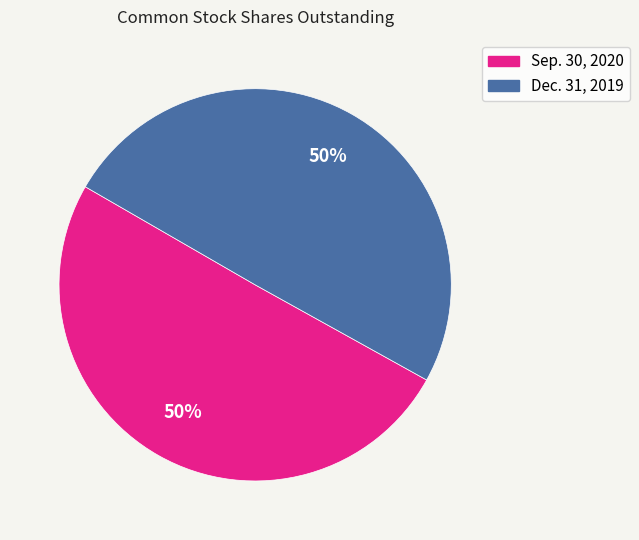

To the nearest percent, what is the average slice percentage?

50%